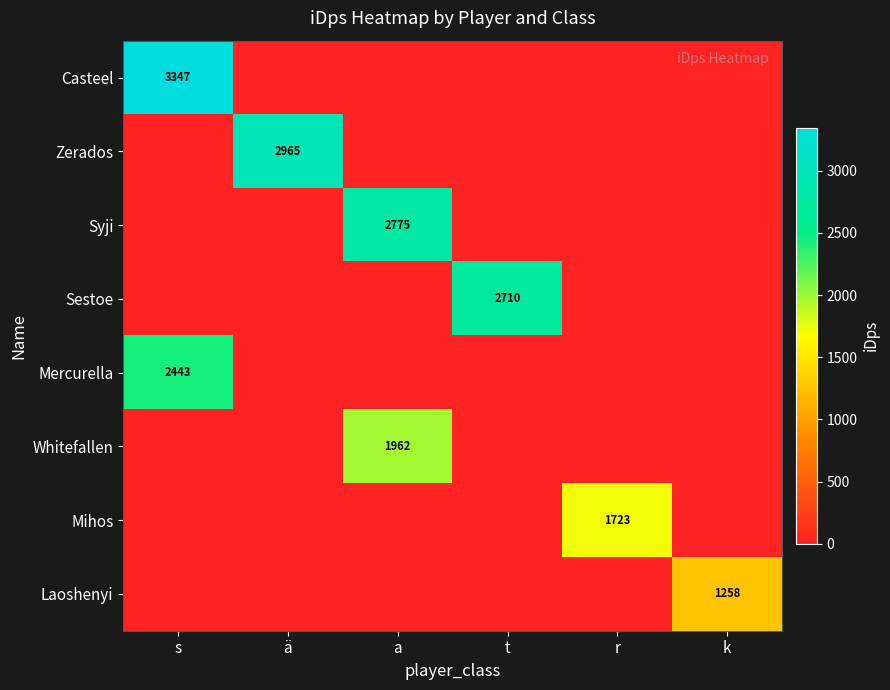

What is the maximum value shown in the chart?

3346.8